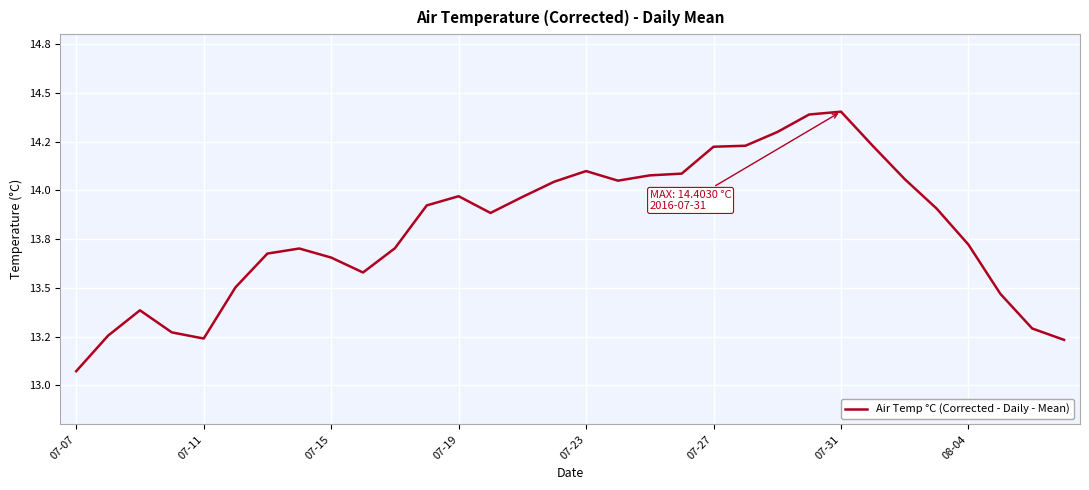

Does the chart display data point markers on the line(s)?

No